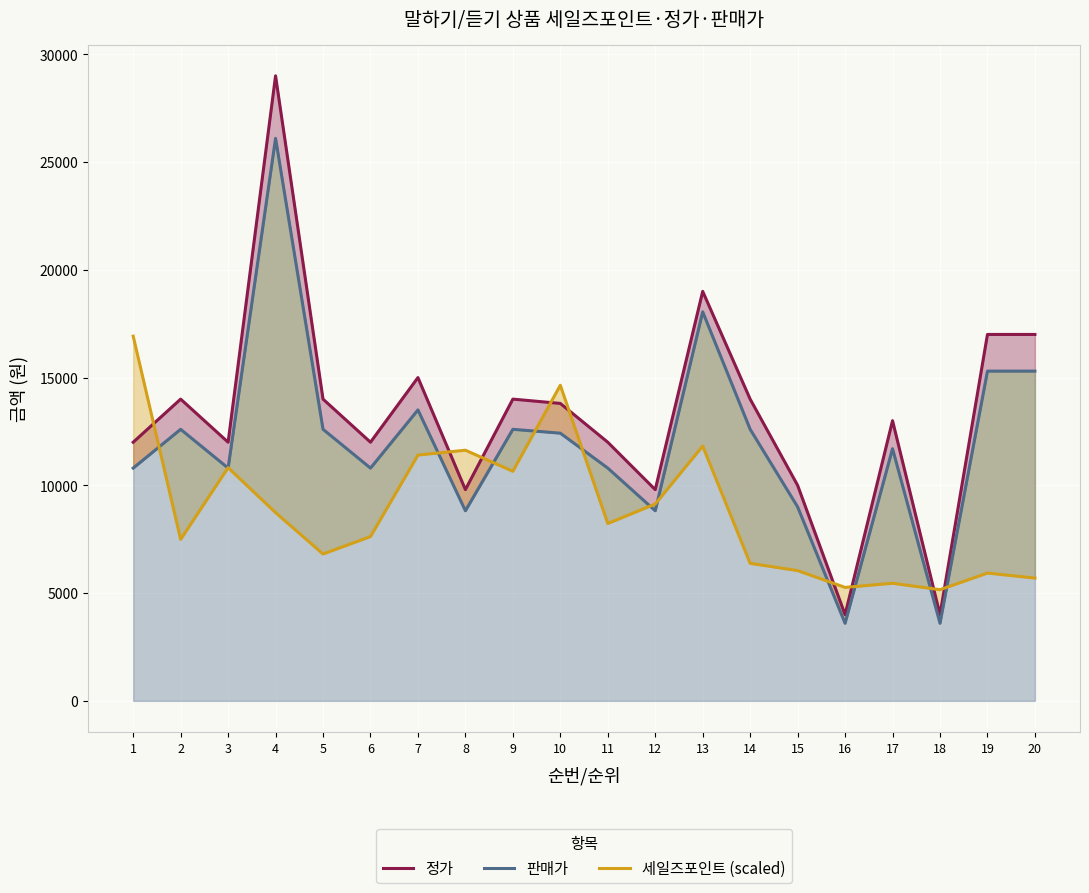

Reading left to right, transcribe all the data shown in this chart.

정가: 12000	14000	12000	29000	14000	12000	15000	9800	14000	13800	12000	9800	19000	14000	10000	4000	13000	4000	17000	17000
판매가: 10800	12600	10800	26100	12600	10800	13500	8820	12600	12420	10800	8820	18050	12600	9000	3600	11700	3600	15300	15300
세일즈포인트 (scaled): 16922	7492	10822	8734	6814	7622	11404	11630	10652	14644	8228	9134	11822	6380	6044	5264	5456	5158	5930	5696